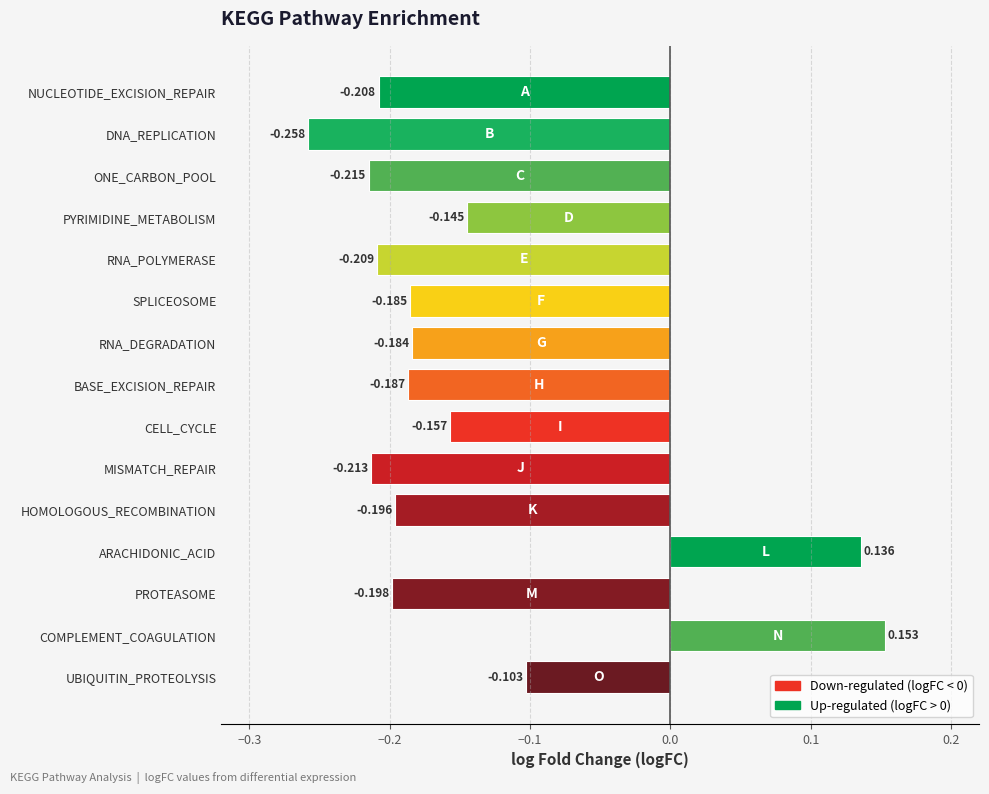

Which category has the lowest value across all series?

DNA_REPLICATION